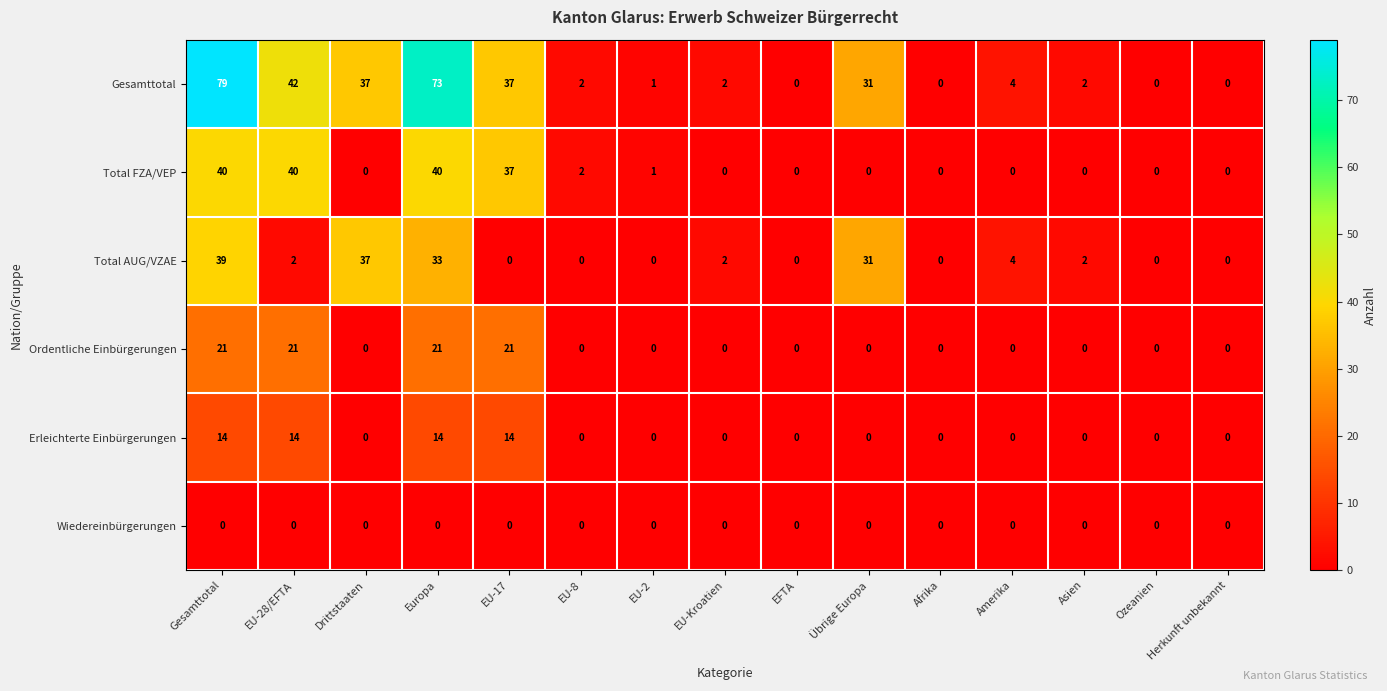

At which category is the sum across all series the highest?

Gesamttotal